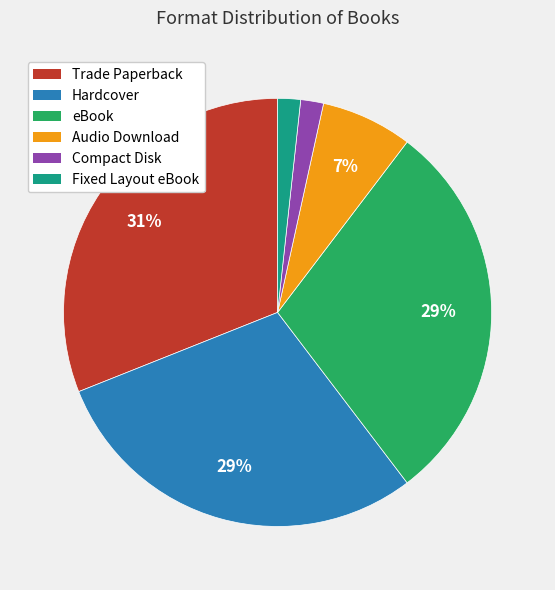

Which category has the biggest portion of the pie?

Trade Paperback